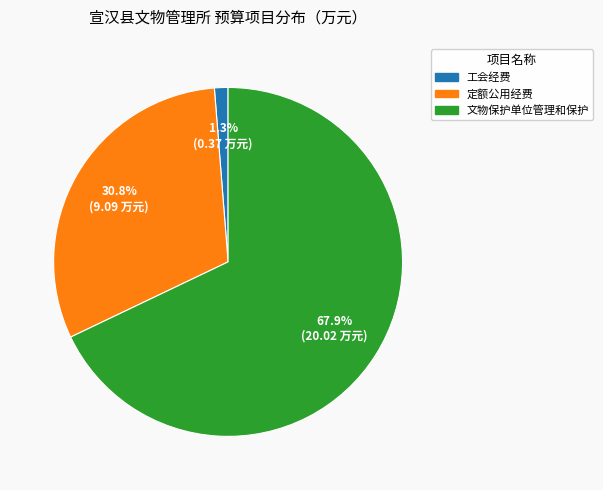

Is there a majority slice in this chart?

Yes